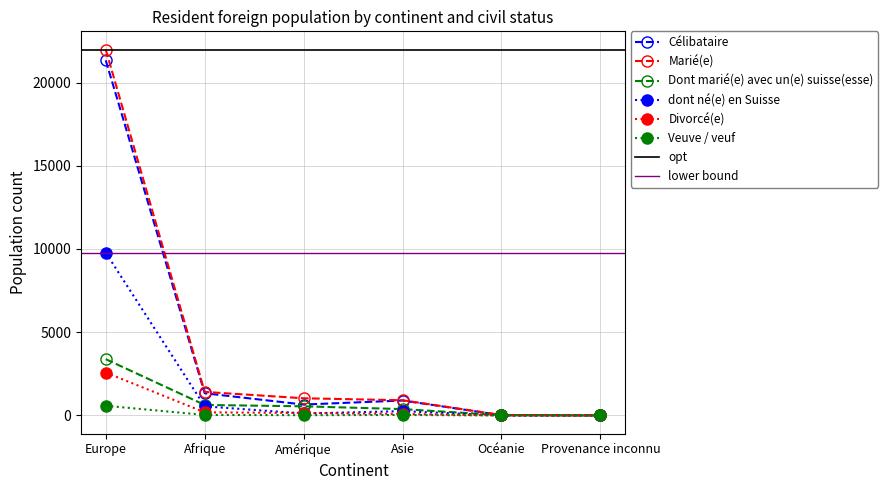

Is it true that Dont marié(e) avec un(e) suisse(esse) equals 9 at Océanie?

False